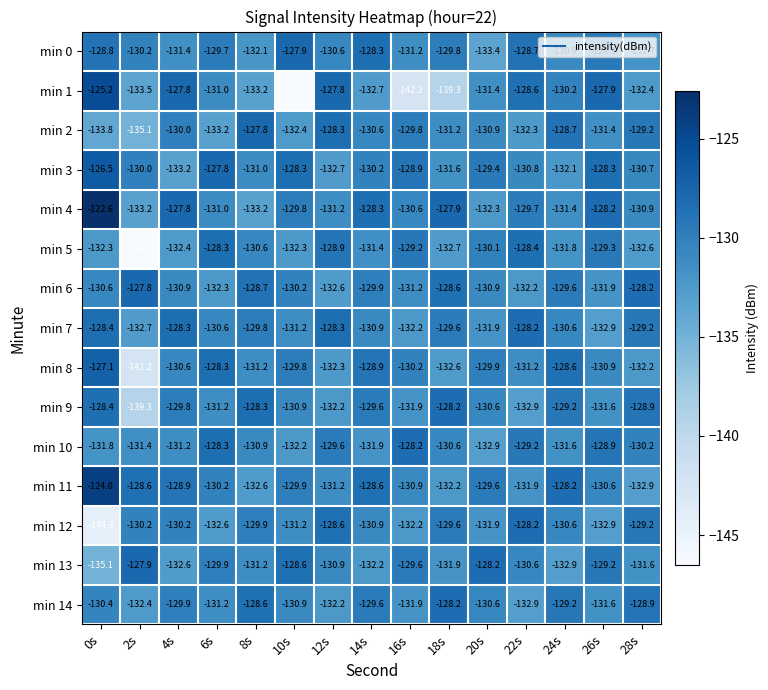

The min 5 series shows -217.6 at 10s. True or false?

False